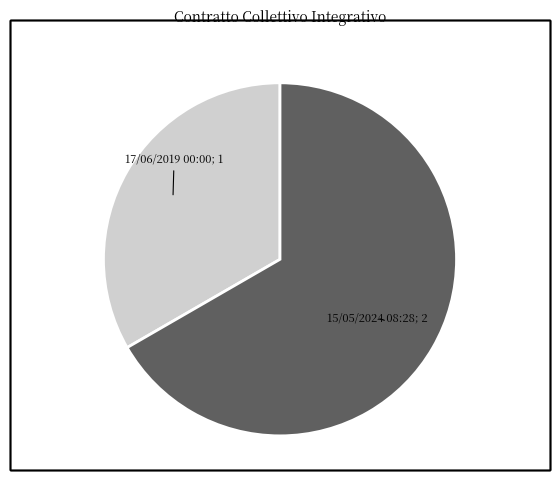

Count the number of slices in the pie.

2